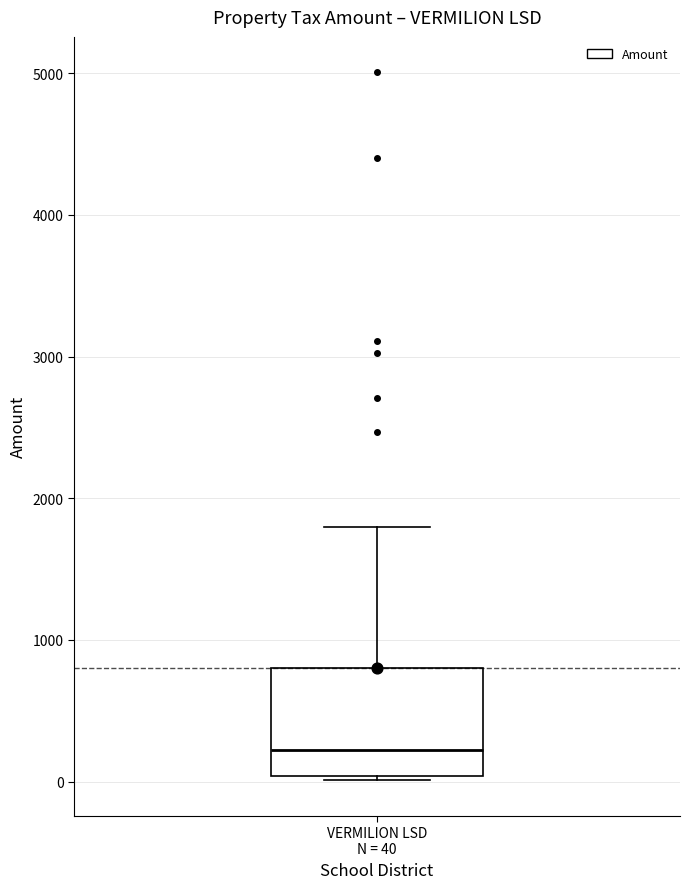

Transcribe this box plot: give where the median line is, the range the box spans, and where the two whiskers end, as read against the y-axis. The values are not printed on the chart, so give them approximately, as read against the axis.

median 200, box 0 to 800, whiskers 0 to 1800